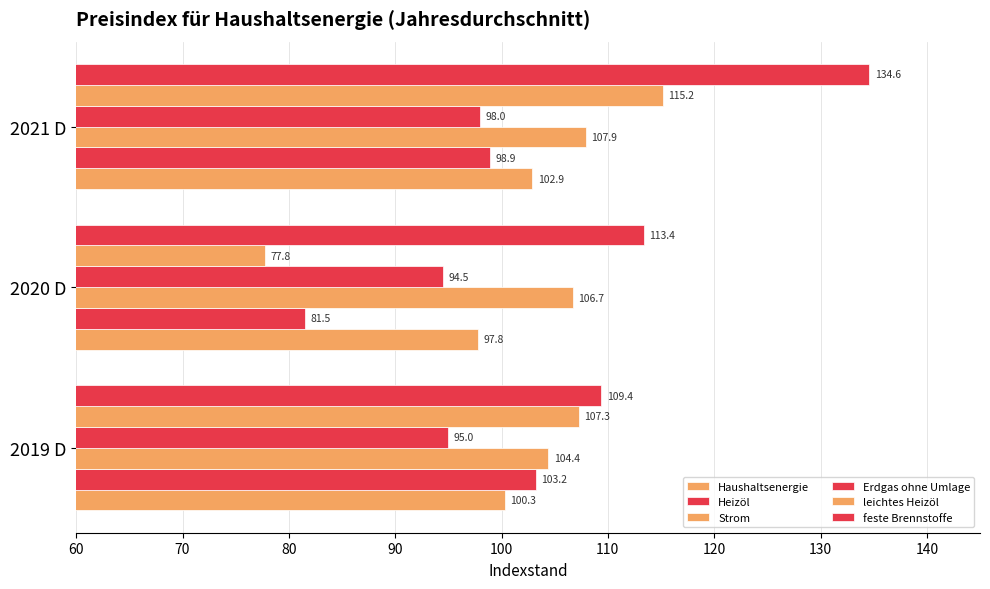

How many values in the Strom series exceed 106?

2